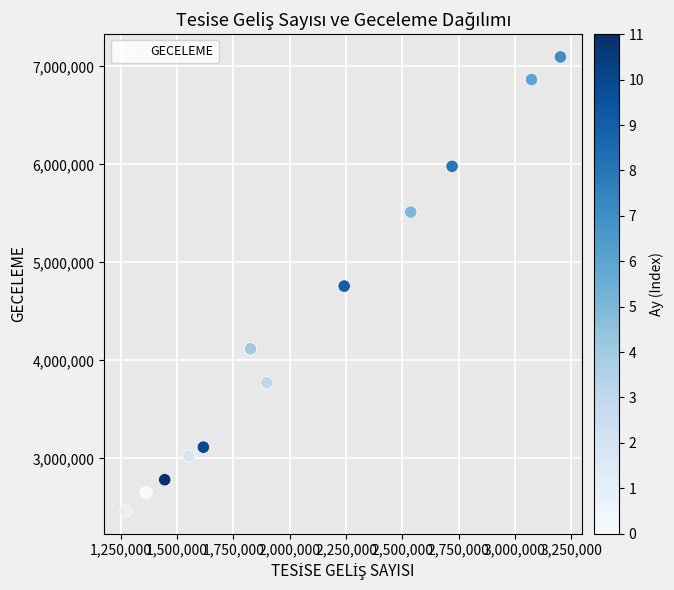

What is the range of X values (max minus min)?

1927997